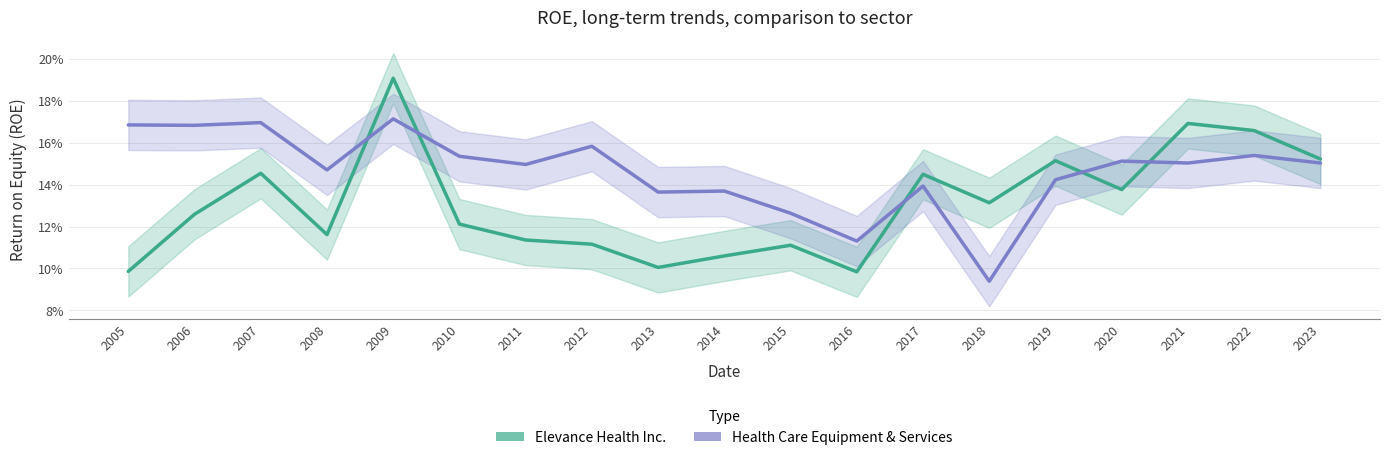

Between which two adjacent categories do Health Care Equipment & Services and Elevance Health Inc. first intersect?

2008 and 2009